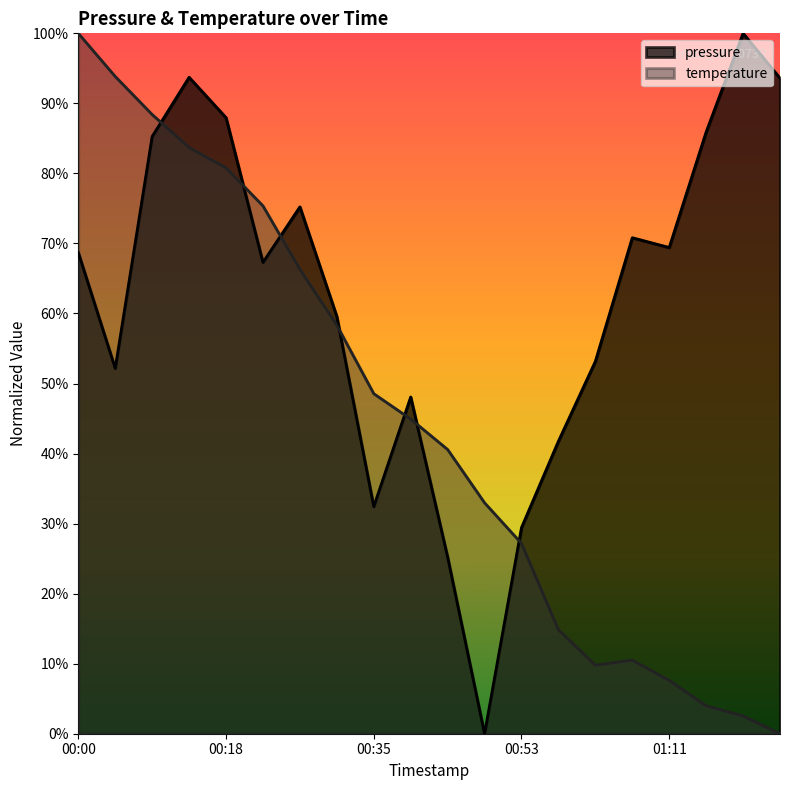

Rank the series at 00:05 from lowest to highest value.

pressure, temperature